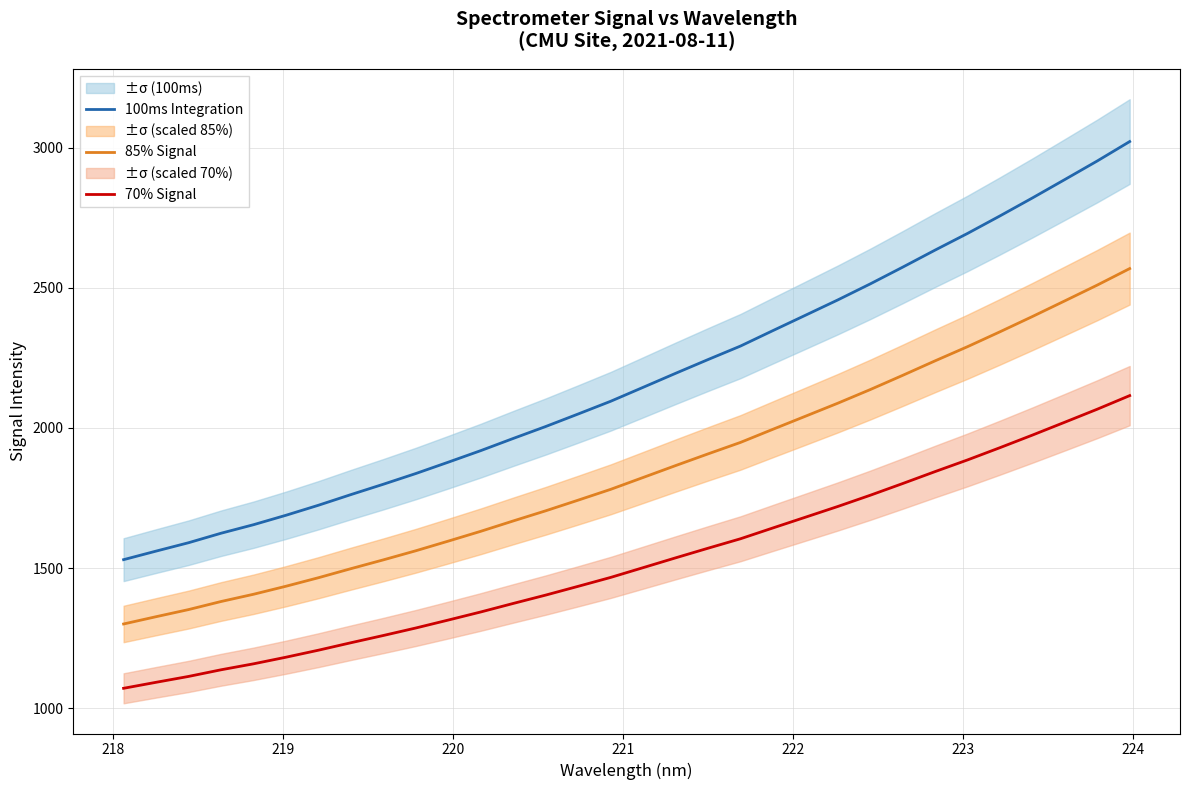

Reading left to right, extract all data points from this chart.

100ms Integration: 1530.1	1560.6	1590.5	1624.4	1654.9	1688.6	1724.4	1762.4	1799.4	1837.6	1878.2	1919.4	1962.8	2005.4	2050.1	2095.4	2145.2	2195.2	2244.3	2292.5	2347.7	2402.3	2457.1	2514.3	2574.0	2635.0	2694.4	2756.9	2821.0	2886.7	2952.9	3022.2
85% Signal: 1300.6	1326.5	1352.0	1380.8	1406.6	1435.3	1465.7	1498.0	1529.5	1562.0	1596.4	1631.5	1668.4	1704.6	1742.6	1781.1	1823.4	1865.9	1907.6	1948.6	1995.5	2042.0	2088.6	2137.2	2187.9	2239.7	2290.3	2343.4	2397.8	2453.7	2510.0	2568.9
70% Signal: 1071.1	1092.4	1113.4	1137.1	1158.4	1182.0	1207.1	1233.7	1259.6	1286.3	1314.7	1343.6	1374.0	1403.8	1435.1	1466.8	1501.7	1536.6	1571.0	1604.7	1643.4	1681.6	1720.0	1760.0	1801.8	1844.5	1886.1	1929.9	1974.7	2020.7	2067.1	2115.6